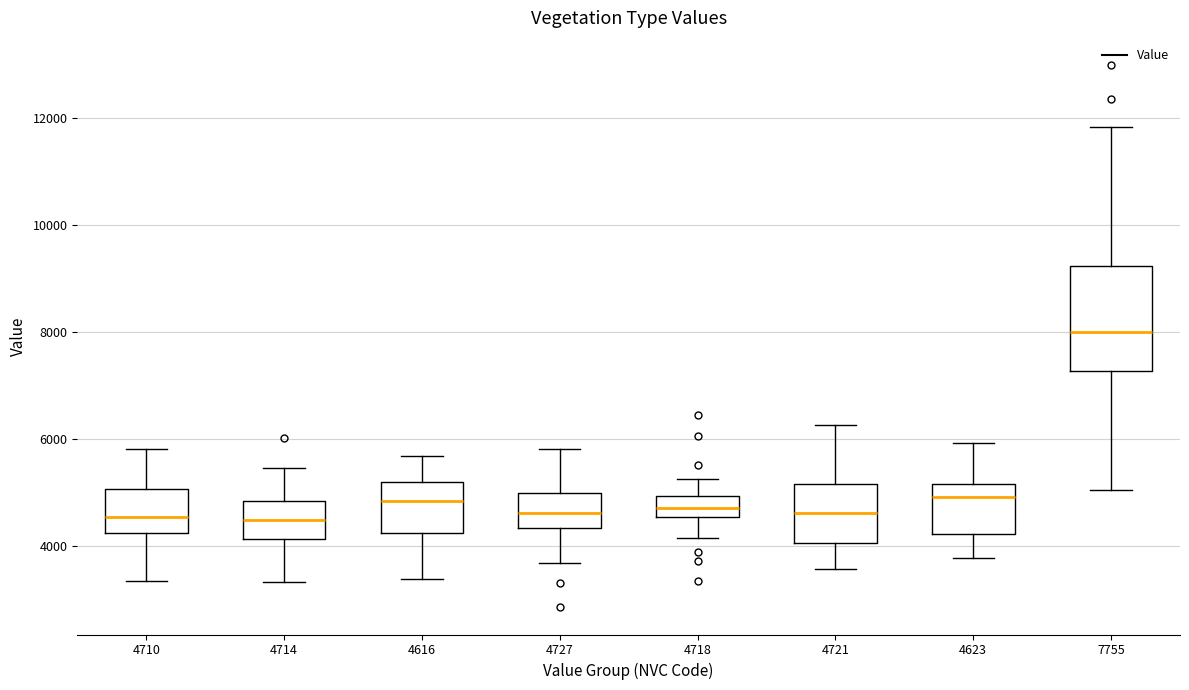

Which box has the highest median line?

7755